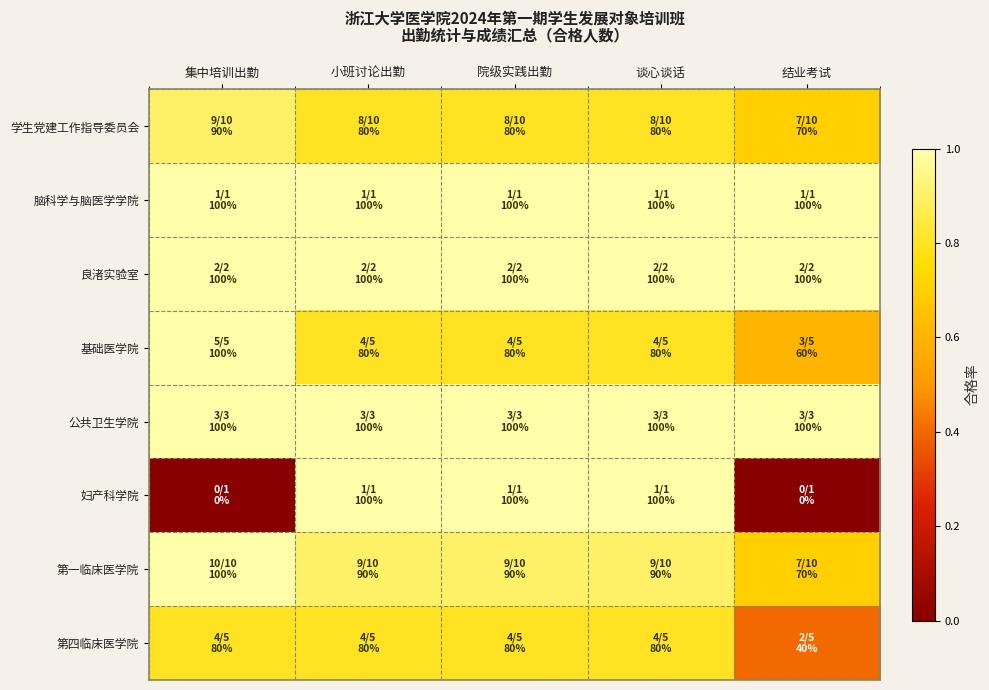

Which series has the widest spread of values?

妇产科学院